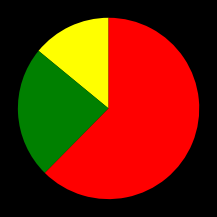

Is there any slice that represents more than half of the pie?

Yes